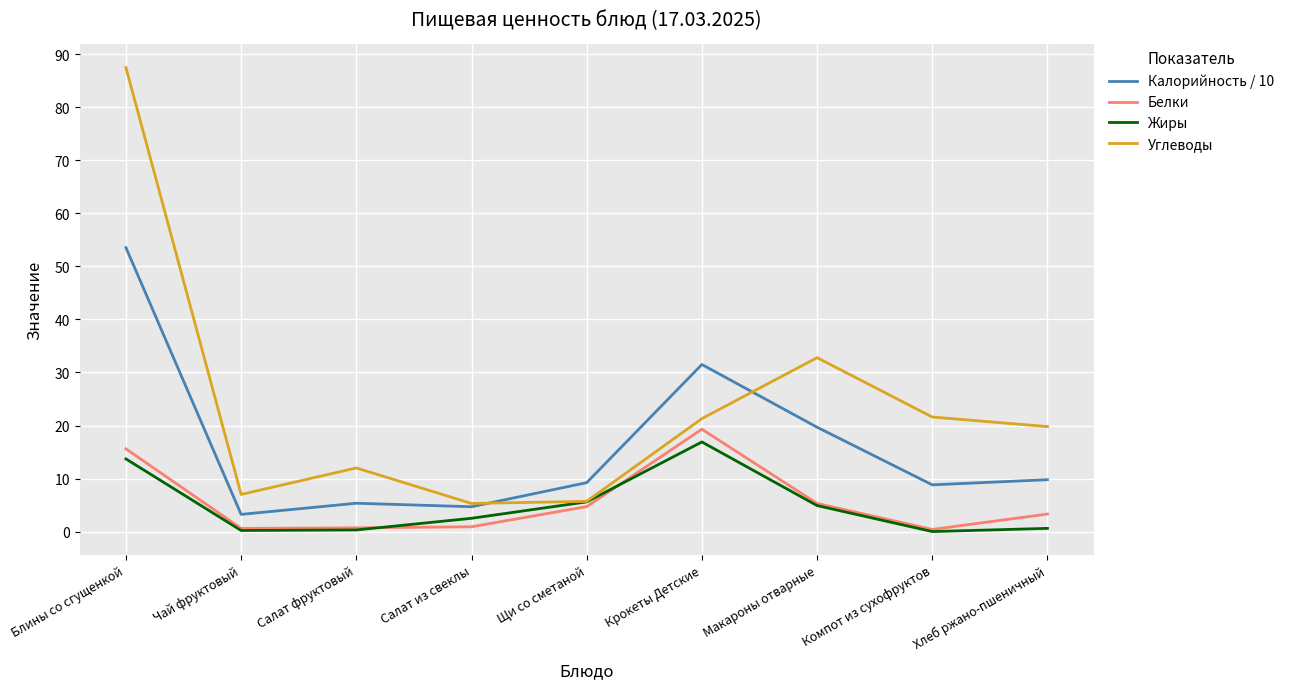

What is the difference between the maximum and minimum values in the Белки series?

18.9